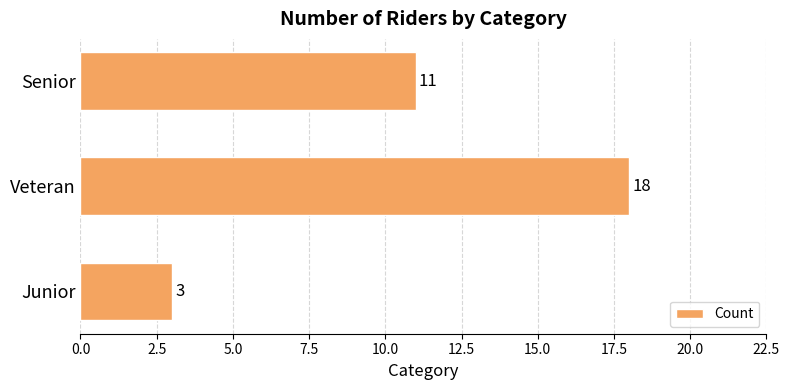

What is the sum of all values?

32